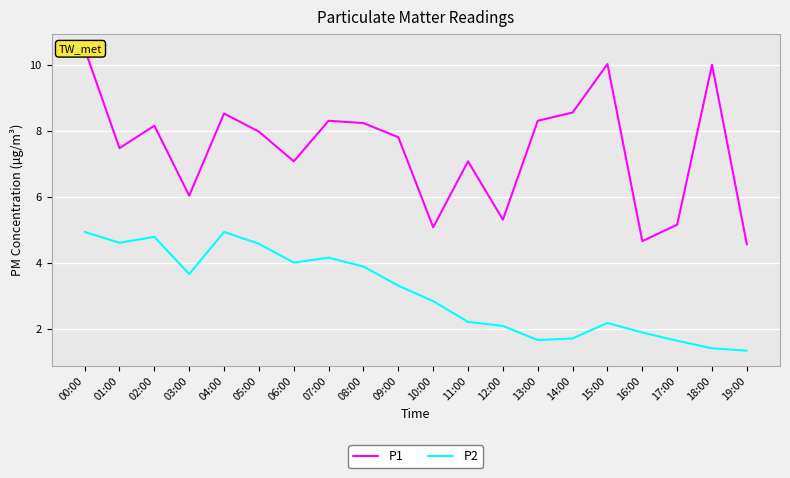

In P2, how many points are higher than both neighbors (excluding endpoints)?

4